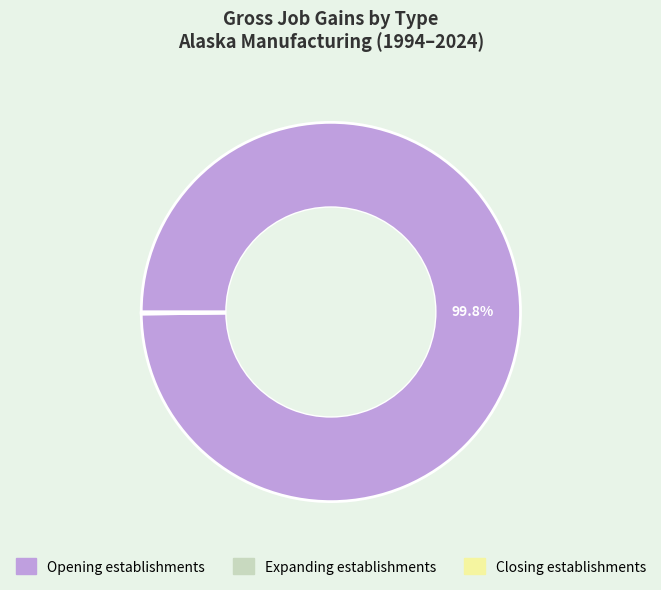

Does any single category account for the majority?

Yes